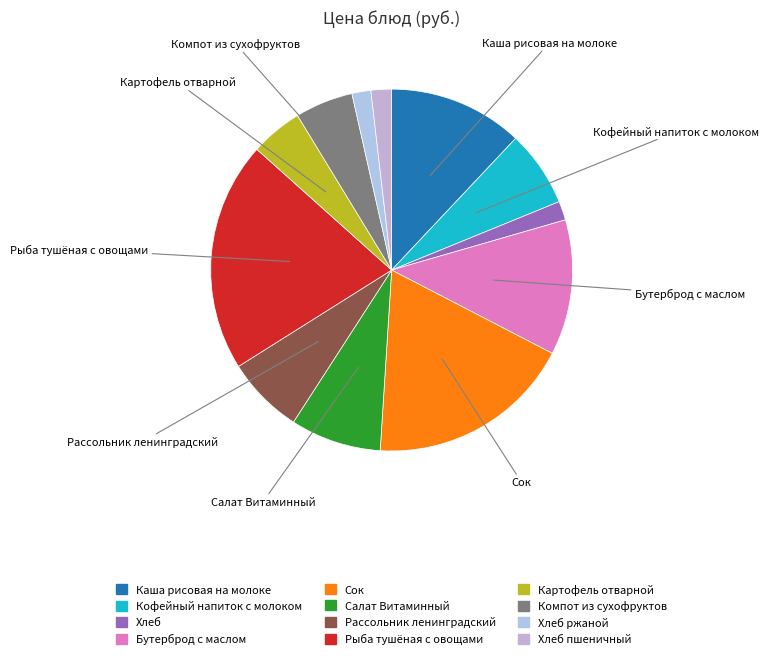

How many segments does this pie chart have?

12